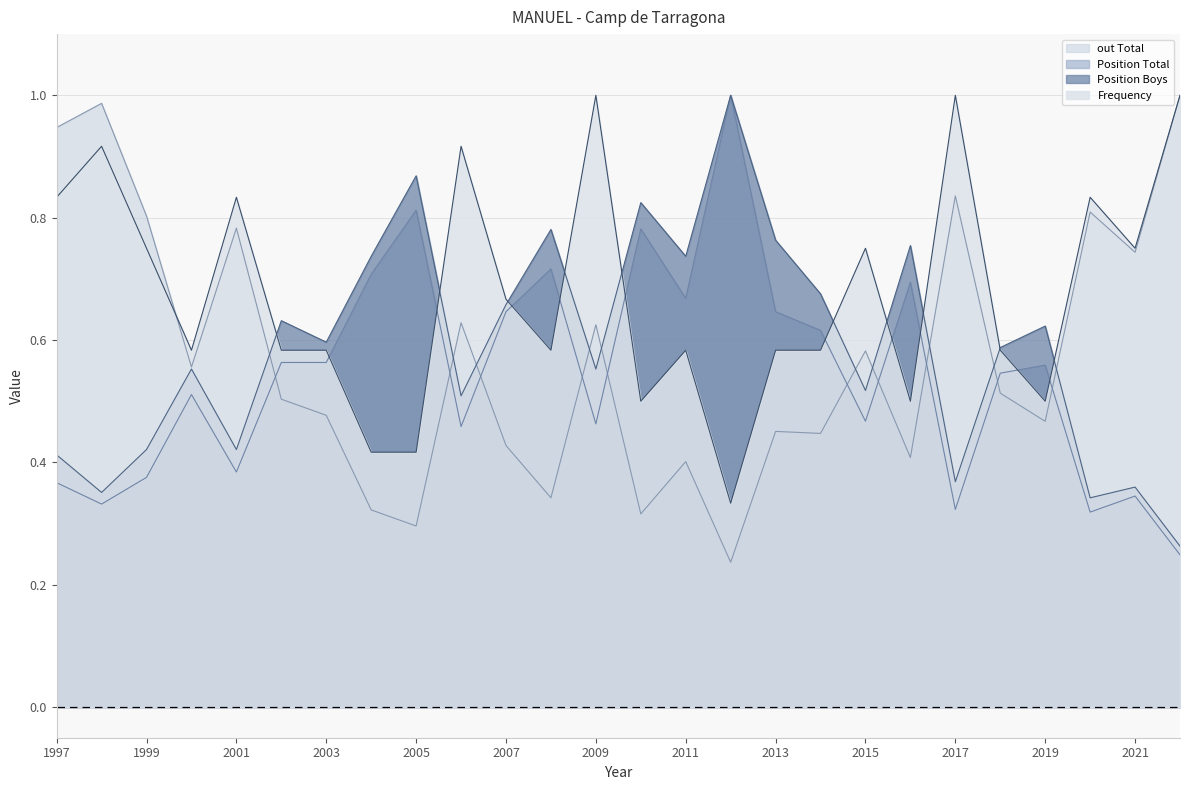

What is the difference between the Frequency values at 2001 and 2013?

0.2